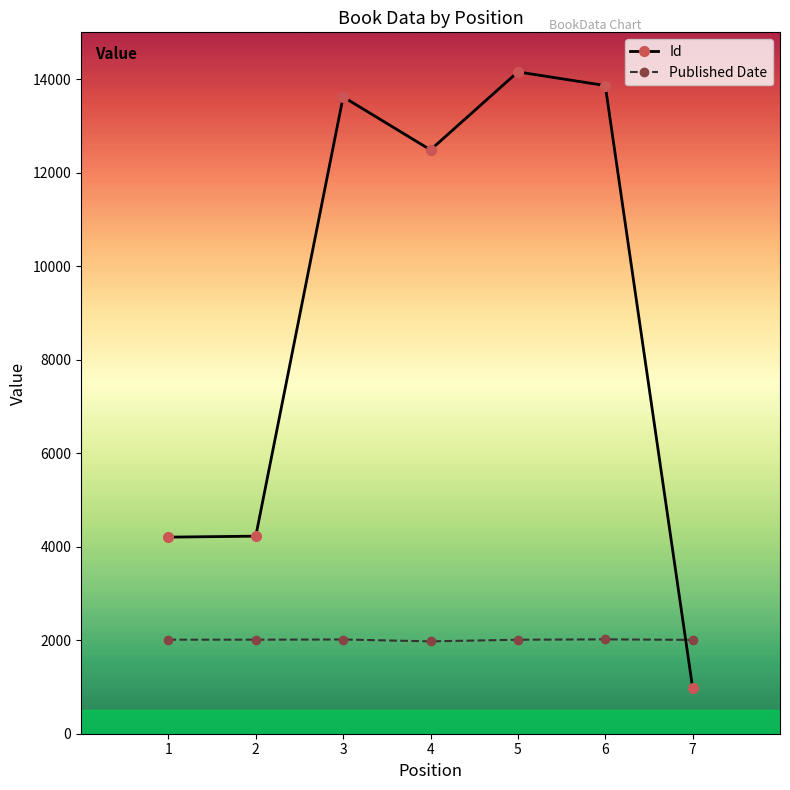

What is the average value of the Published Date series?

2007